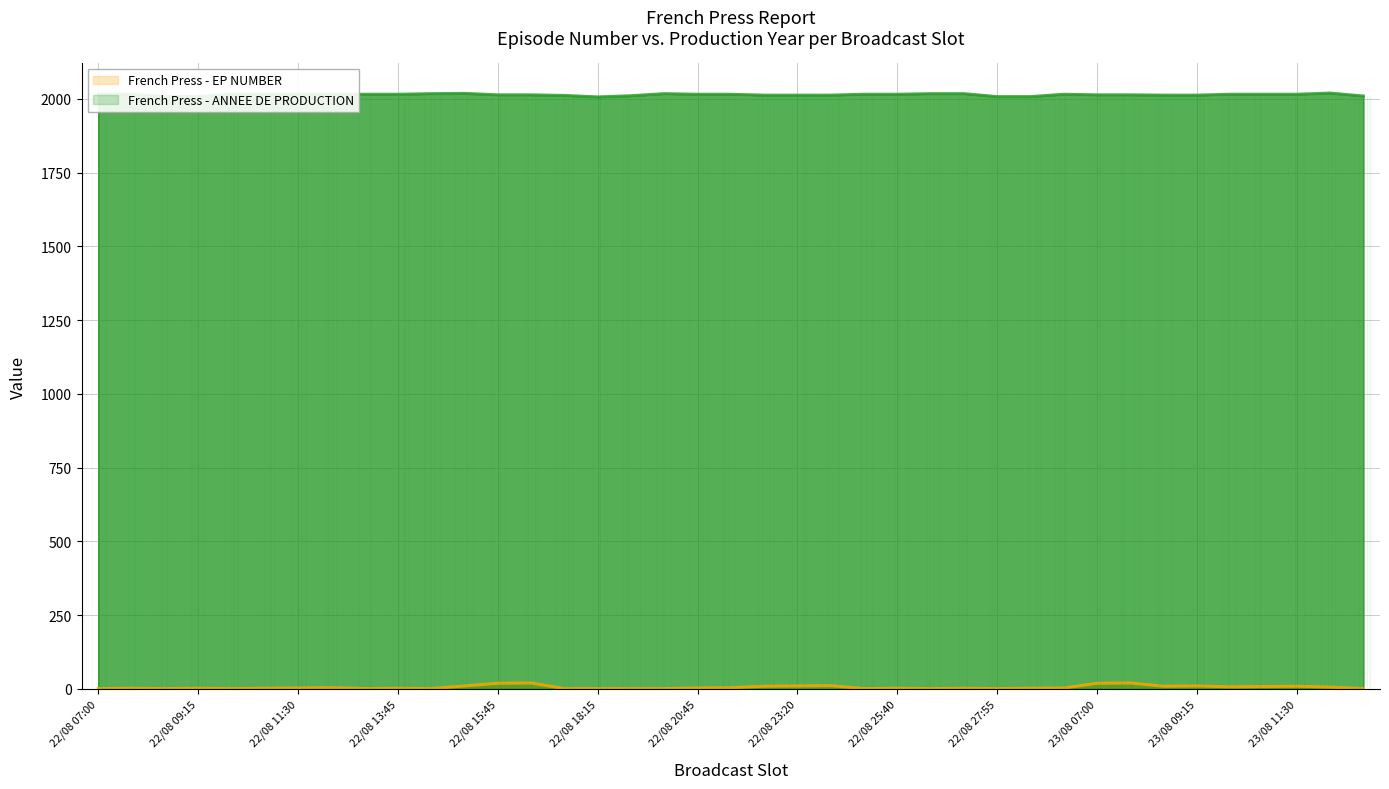

What is the total value across all series at 22/08 20:45?

2019